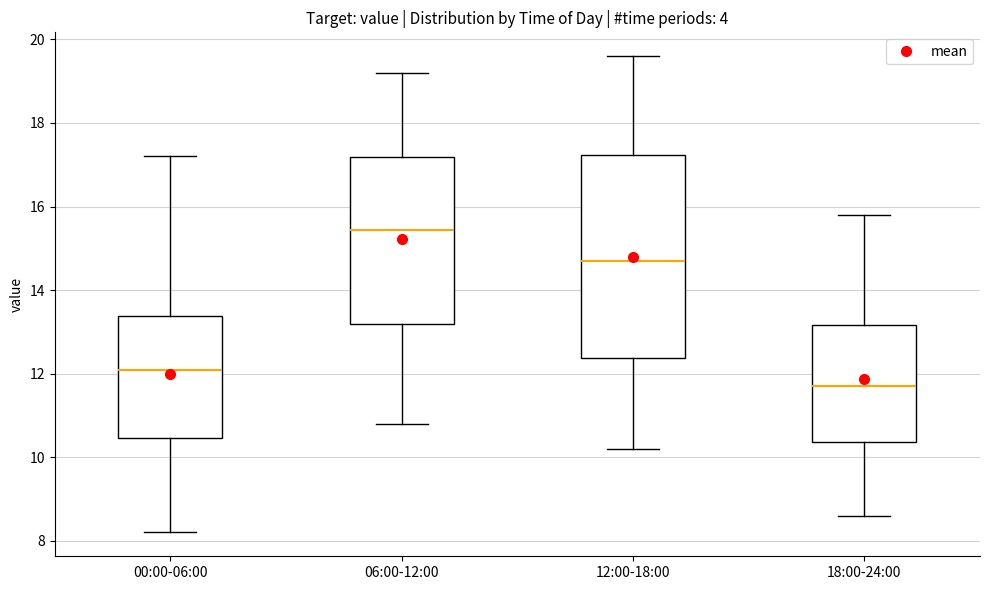

Which box's median line is the highest?

06:00-12:00